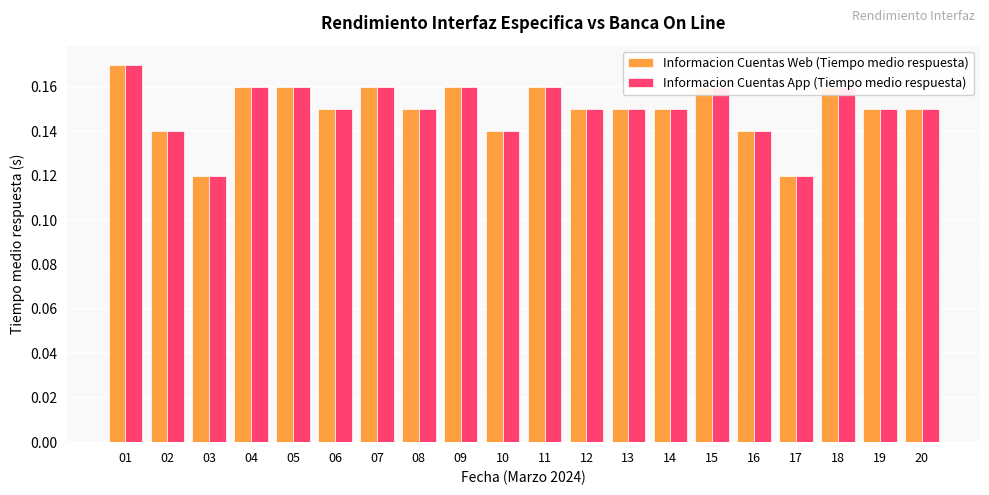

At how many categories does at least one series exceed 0?

20